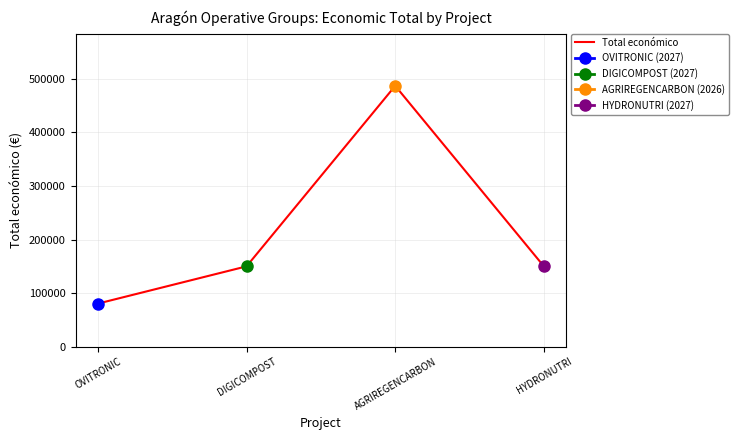

At how many categories does at least one series exceed 341133?

1